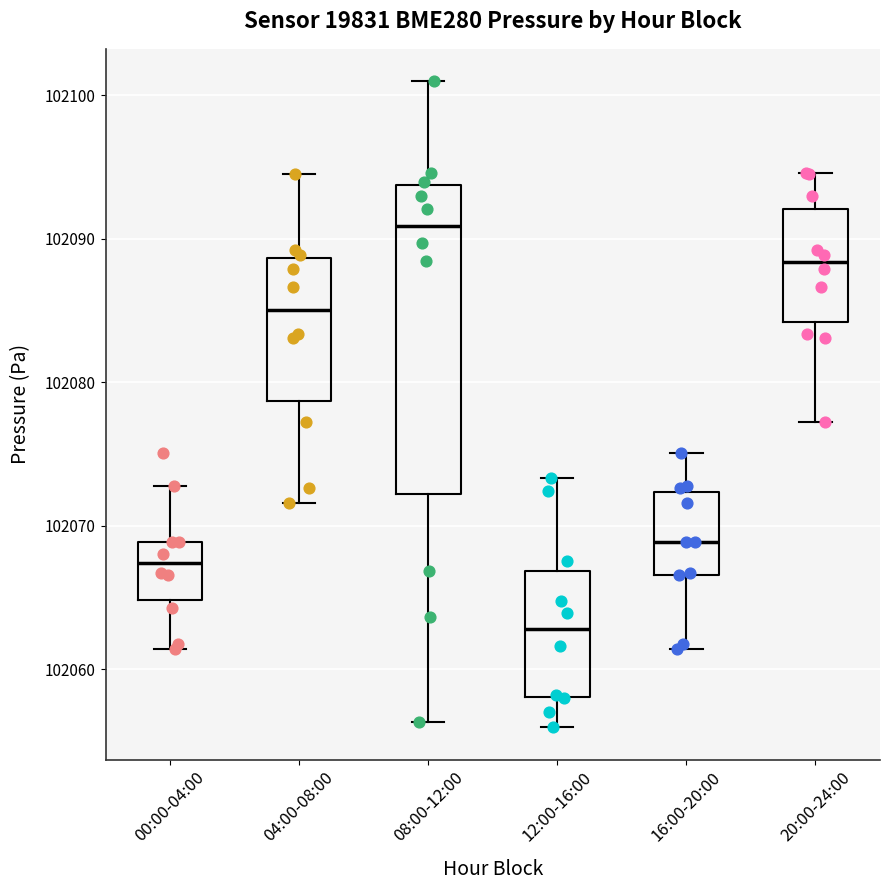

Which box is the tallest, from its lower edge to its upper edge?

08:00-12:00